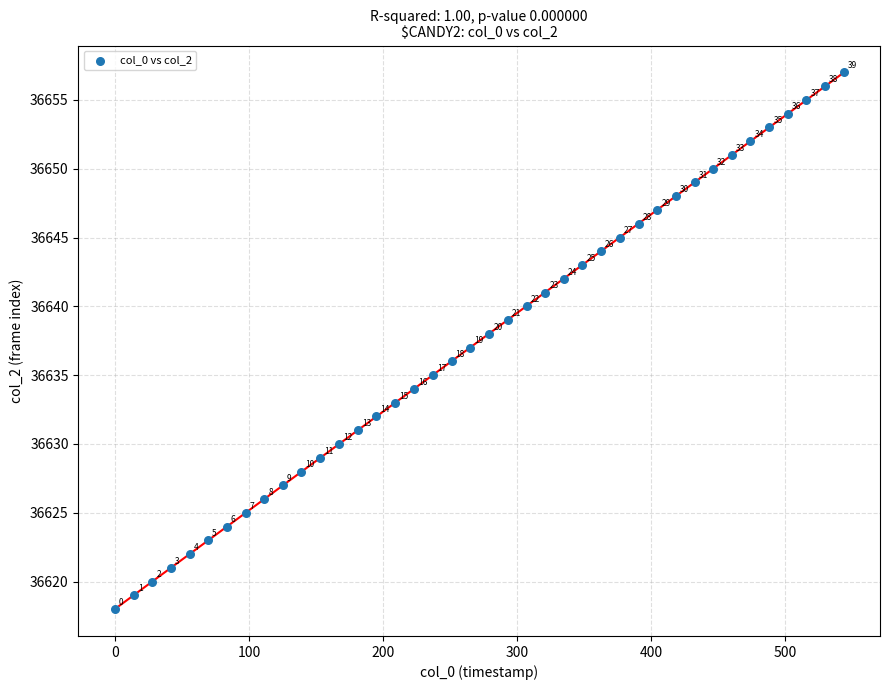

What is the range of Y values (max minus min)?

39